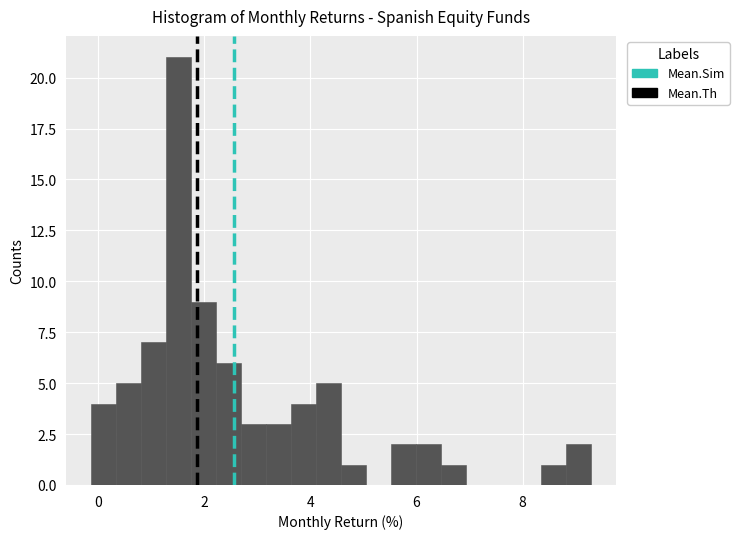

Read against the x-axis, roughly where is the centre of the tallest bar?

1.6